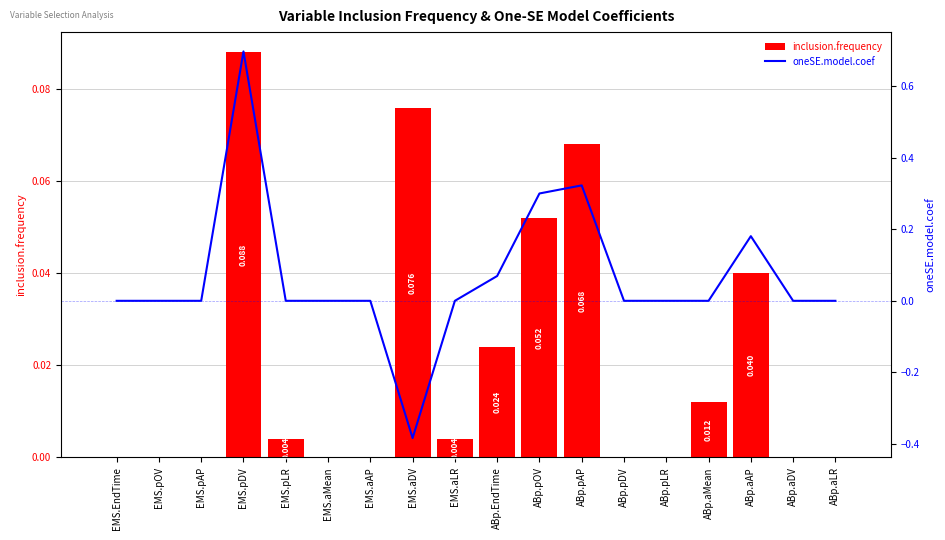

Which series changed the most between EMS.aMean and EMS.aAP?

inclusion.frequency